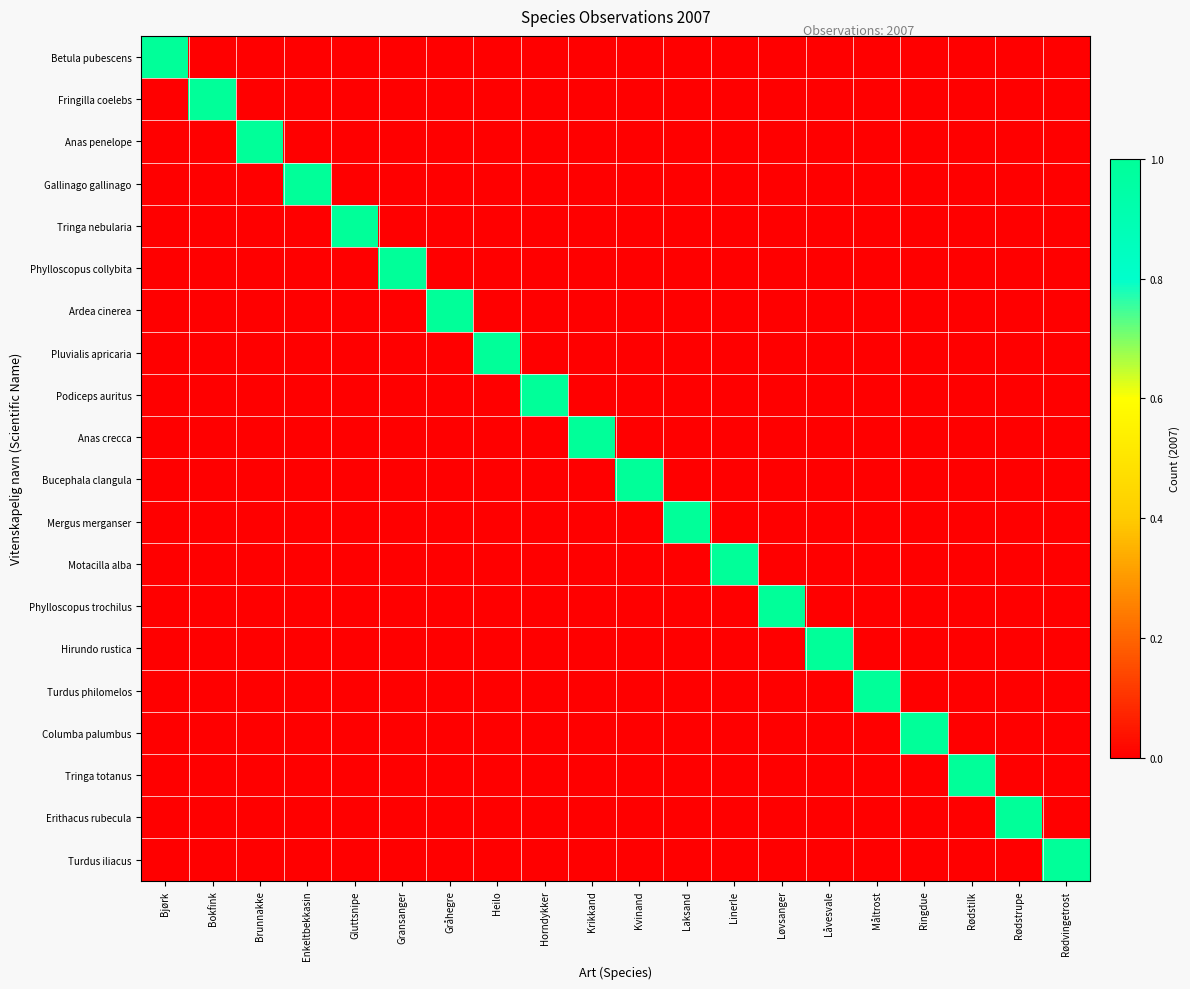

Reading right to left, what are all the values shown in this chart?

Betula pubescens: Rødvingetrost=0	Rødstrupe=0	Rødstilk=0	Ringdue=0	Måltrost=0	Låvesvale=0	Løvsanger=0	Linerle=0	Laksand=0	Kvinand=0	Krikkand=0	Horndykker=0	Heilo=0	Gråhegre=0	Gransanger=0	Gluttsnipe=0	Enkeltbekkasin=0	Brunnakke=0	Bokfink=0	Bjørk=1
Fringilla coelebs: Rødvingetrost=0	Rødstrupe=0	Rødstilk=0	Ringdue=0	Måltrost=0	Låvesvale=0	Løvsanger=0	Linerle=0	Laksand=0	Kvinand=0	Krikkand=0	Horndykker=0	Heilo=0	Gråhegre=0	Gransanger=0	Gluttsnipe=0	Enkeltbekkasin=0	Brunnakke=0	Bokfink=1	Bjørk=0
Anas penelope: Rødvingetrost=0	Rødstrupe=0	Rødstilk=0	Ringdue=0	Måltrost=0	Låvesvale=0	Løvsanger=0	Linerle=0	Laksand=0	Kvinand=0	Krikkand=0	Horndykker=0	Heilo=0	Gråhegre=0	Gransanger=0	Gluttsnipe=0	Enkeltbekkasin=0	Brunnakke=1	Bokfink=0	Bjørk=0
Gallinago gallinago: Rødvingetrost=0	Rødstrupe=0	Rødstilk=0	Ringdue=0	Måltrost=0	Låvesvale=0	Løvsanger=0	Linerle=0	Laksand=0	Kvinand=0	Krikkand=0	Horndykker=0	Heilo=0	Gråhegre=0	Gransanger=0	Gluttsnipe=0	Enkeltbekkasin=1	Brunnakke=0	Bokfink=0	Bjørk=0
Tringa nebularia: Rødvingetrost=0	Rødstrupe=0	Rødstilk=0	Ringdue=0	Måltrost=0	Låvesvale=0	Løvsanger=0	Linerle=0	Laksand=0	Kvinand=0	Krikkand=0	Horndykker=0	Heilo=0	Gråhegre=0	Gransanger=0	Gluttsnipe=1	Enkeltbekkasin=0	Brunnakke=0	Bokfink=0	Bjørk=0
Phylloscopus collybita: Rødvingetrost=0	Rødstrupe=0	Rødstilk=0	Ringdue=0	Måltrost=0	Låvesvale=0	Løvsanger=0	Linerle=0	Laksand=0	Kvinand=0	Krikkand=0	Horndykker=0	Heilo=0	Gråhegre=0	Gransanger=1	Gluttsnipe=0	Enkeltbekkasin=0	Brunnakke=0	Bokfink=0	Bjørk=0
Ardea cinerea: Rødvingetrost=0	Rødstrupe=0	Rødstilk=0	Ringdue=0	Måltrost=0	Låvesvale=0	Løvsanger=0	Linerle=0	Laksand=0	Kvinand=0	Krikkand=0	Horndykker=0	Heilo=0	Gråhegre=1	Gransanger=0	Gluttsnipe=0	Enkeltbekkasin=0	Brunnakke=0	Bokfink=0	Bjørk=0
Pluvialis apricaria: Rødvingetrost=0	Rødstrupe=0	Rødstilk=0	Ringdue=0	Måltrost=0	Låvesvale=0	Løvsanger=0	Linerle=0	Laksand=0	Kvinand=0	Krikkand=0	Horndykker=0	Heilo=1	Gråhegre=0	Gransanger=0	Gluttsnipe=0	Enkeltbekkasin=0	Brunnakke=0	Bokfink=0	Bjørk=0
Podiceps auritus: Rødvingetrost=0	Rødstrupe=0	Rødstilk=0	Ringdue=0	Måltrost=0	Låvesvale=0	Løvsanger=0	Linerle=0	Laksand=0	Kvinand=0	Krikkand=0	Horndykker=1	Heilo=0	Gråhegre=0	Gransanger=0	Gluttsnipe=0	Enkeltbekkasin=0	Brunnakke=0	Bokfink=0	Bjørk=0
Anas crecca: Rødvingetrost=0	Rødstrupe=0	Rødstilk=0	Ringdue=0	Måltrost=0	Låvesvale=0	Løvsanger=0	Linerle=0	Laksand=0	Kvinand=0	Krikkand=1	Horndykker=0	Heilo=0	Gråhegre=0	Gransanger=0	Gluttsnipe=0	Enkeltbekkasin=0	Brunnakke=0	Bokfink=0	Bjørk=0
Bucephala clangula: Rødvingetrost=0	Rødstrupe=0	Rødstilk=0	Ringdue=0	Måltrost=0	Låvesvale=0	Løvsanger=0	Linerle=0	Laksand=0	Kvinand=1	Krikkand=0	Horndykker=0	Heilo=0	Gråhegre=0	Gransanger=0	Gluttsnipe=0	Enkeltbekkasin=0	Brunnakke=0	Bokfink=0	Bjørk=0
Mergus merganser: Rødvingetrost=0	Rødstrupe=0	Rødstilk=0	Ringdue=0	Måltrost=0	Låvesvale=0	Løvsanger=0	Linerle=0	Laksand=1	Kvinand=0	Krikkand=0	Horndykker=0	Heilo=0	Gråhegre=0	Gransanger=0	Gluttsnipe=0	Enkeltbekkasin=0	Brunnakke=0	Bokfink=0	Bjørk=0
Motacilla alba: Rødvingetrost=0	Rødstrupe=0	Rødstilk=0	Ringdue=0	Måltrost=0	Låvesvale=0	Løvsanger=0	Linerle=1	Laksand=0	Kvinand=0	Krikkand=0	Horndykker=0	Heilo=0	Gråhegre=0	Gransanger=0	Gluttsnipe=0	Enkeltbekkasin=0	Brunnakke=0	Bokfink=0	Bjørk=0
Phylloscopus trochilus: Rødvingetrost=0	Rødstrupe=0	Rødstilk=0	Ringdue=0	Måltrost=0	Låvesvale=0	Løvsanger=1	Linerle=0	Laksand=0	Kvinand=0	Krikkand=0	Horndykker=0	Heilo=0	Gråhegre=0	Gransanger=0	Gluttsnipe=0	Enkeltbekkasin=0	Brunnakke=0	Bokfink=0	Bjørk=0
Hirundo rustica: Rødvingetrost=0	Rødstrupe=0	Rødstilk=0	Ringdue=0	Måltrost=0	Låvesvale=1	Løvsanger=0	Linerle=0	Laksand=0	Kvinand=0	Krikkand=0	Horndykker=0	Heilo=0	Gråhegre=0	Gransanger=0	Gluttsnipe=0	Enkeltbekkasin=0	Brunnakke=0	Bokfink=0	Bjørk=0
Turdus philomelos: Rødvingetrost=0	Rødstrupe=0	Rødstilk=0	Ringdue=0	Måltrost=1	Låvesvale=0	Løvsanger=0	Linerle=0	Laksand=0	Kvinand=0	Krikkand=0	Horndykker=0	Heilo=0	Gråhegre=0	Gransanger=0	Gluttsnipe=0	Enkeltbekkasin=0	Brunnakke=0	Bokfink=0	Bjørk=0
Columba palumbus: Rødvingetrost=0	Rødstrupe=0	Rødstilk=0	Ringdue=1	Måltrost=0	Låvesvale=0	Løvsanger=0	Linerle=0	Laksand=0	Kvinand=0	Krikkand=0	Horndykker=0	Heilo=0	Gråhegre=0	Gransanger=0	Gluttsnipe=0	Enkeltbekkasin=0	Brunnakke=0	Bokfink=0	Bjørk=0
Tringa totanus: Rødvingetrost=0	Rødstrupe=0	Rødstilk=1	Ringdue=0	Måltrost=0	Låvesvale=0	Løvsanger=0	Linerle=0	Laksand=0	Kvinand=0	Krikkand=0	Horndykker=0	Heilo=0	Gråhegre=0	Gransanger=0	Gluttsnipe=0	Enkeltbekkasin=0	Brunnakke=0	Bokfink=0	Bjørk=0
Erithacus rubecula: Rødvingetrost=0	Rødstrupe=1	Rødstilk=0	Ringdue=0	Måltrost=0	Låvesvale=0	Løvsanger=0	Linerle=0	Laksand=0	Kvinand=0	Krikkand=0	Horndykker=0	Heilo=0	Gråhegre=0	Gransanger=0	Gluttsnipe=0	Enkeltbekkasin=0	Brunnakke=0	Bokfink=0	Bjørk=0
Turdus iliacus: Rødvingetrost=1	Rødstrupe=0	Rødstilk=0	Ringdue=0	Måltrost=0	Låvesvale=0	Løvsanger=0	Linerle=0	Laksand=0	Kvinand=0	Krikkand=0	Horndykker=0	Heilo=0	Gråhegre=0	Gransanger=0	Gluttsnipe=0	Enkeltbekkasin=0	Brunnakke=0	Bokfink=0	Bjørk=0